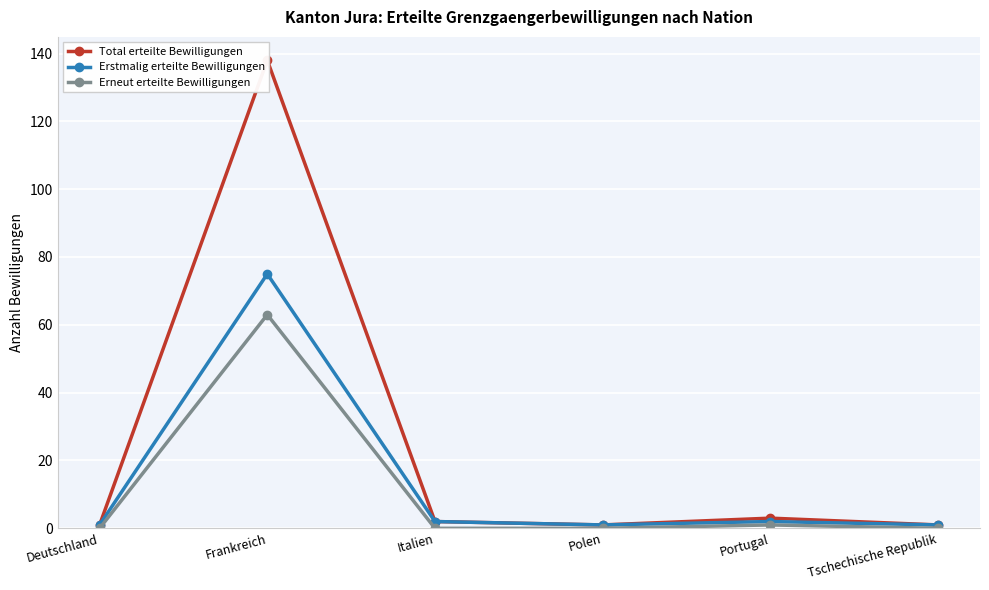

True or false: Erneut erteilte Bewilligungen has more than 1 points higher than both neighbors.

True